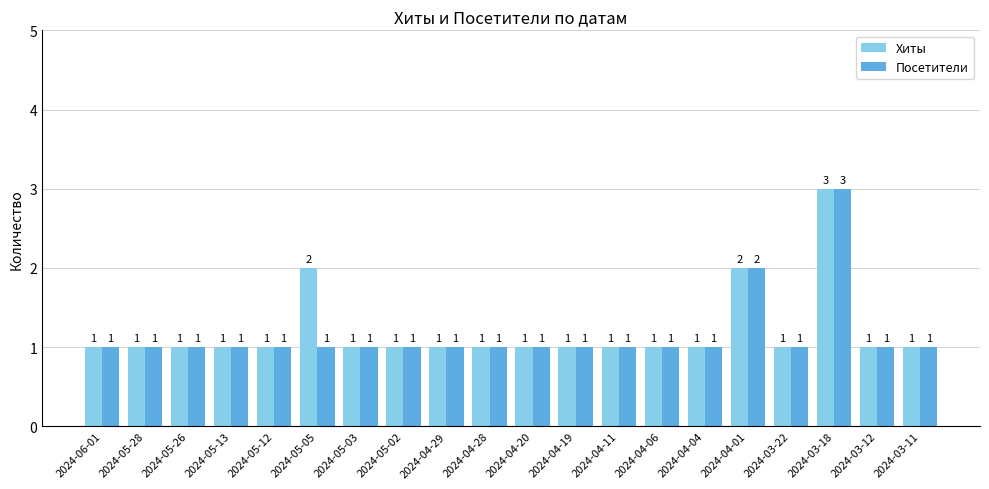

At which label does Посетители reach its peak?

2024-03-18